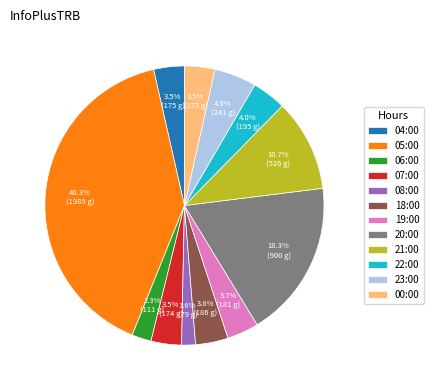

How much of the chart is everything except 07:00?

96.5%